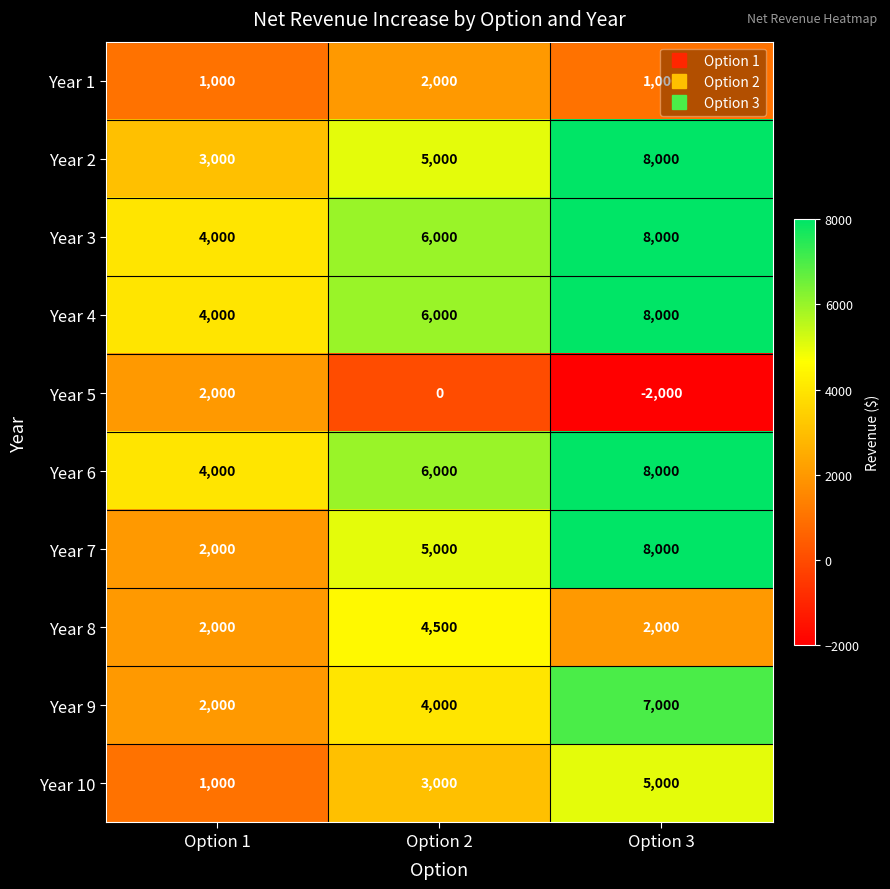

What is the difference between the maximum and minimum values in the Year 3 series?

4000